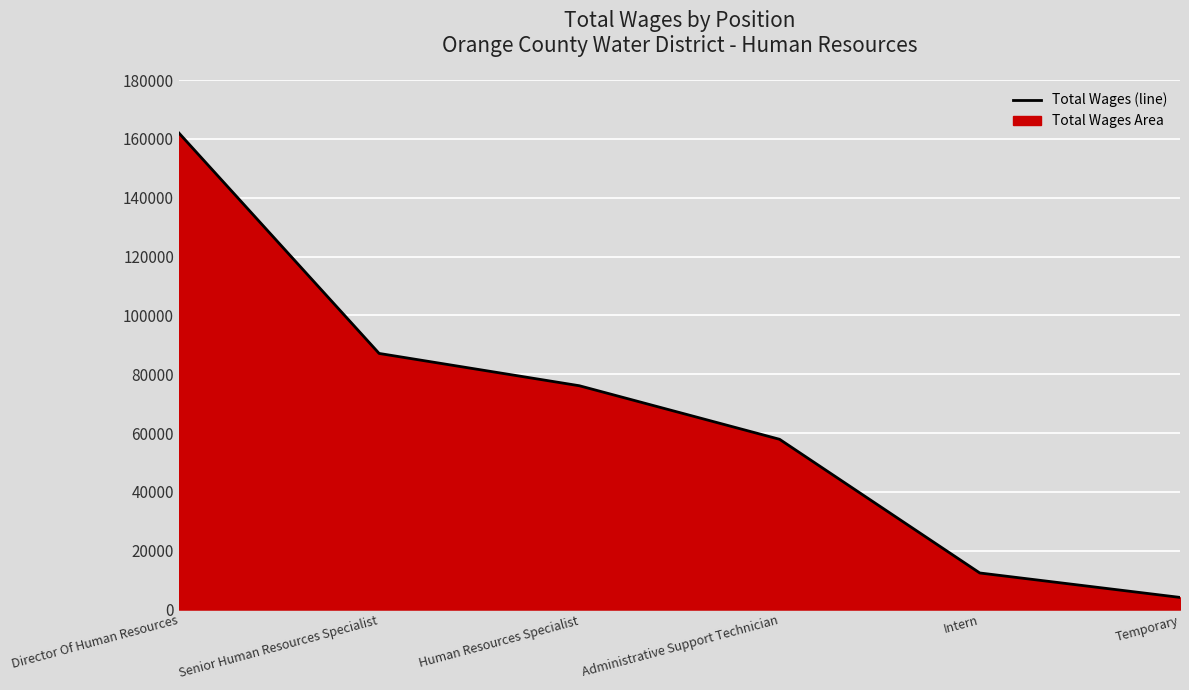

Is it true that the value at Director Of Human Resources is 162044?

True